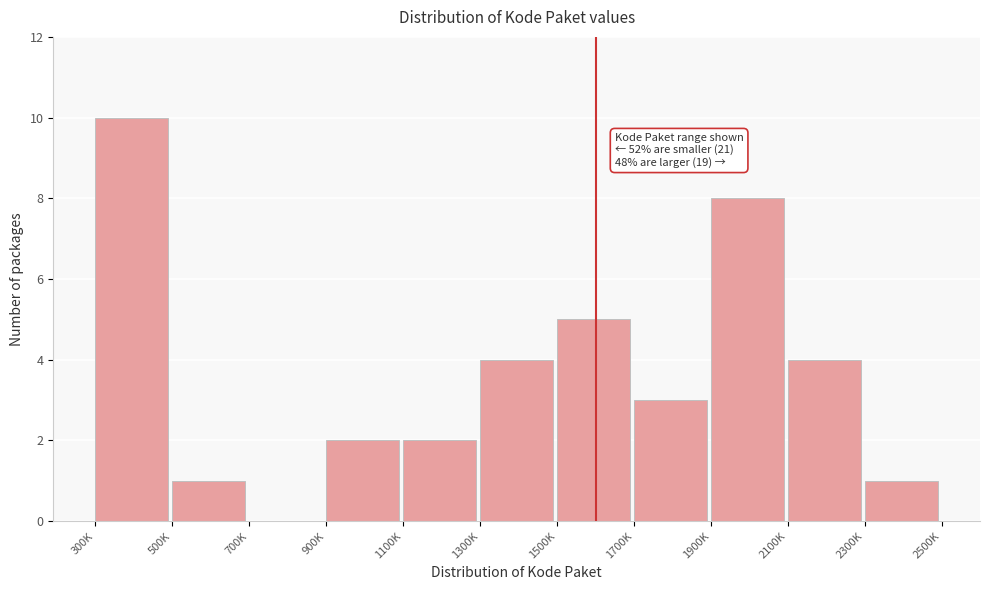

Reading left to right, what are all the values shown in this chart?

300K=10	500K=1	700K=0	900K=2	1100K=2	1300K=4	1500K=5	1700K=3	1900K=8	2100K=4	2300K=1